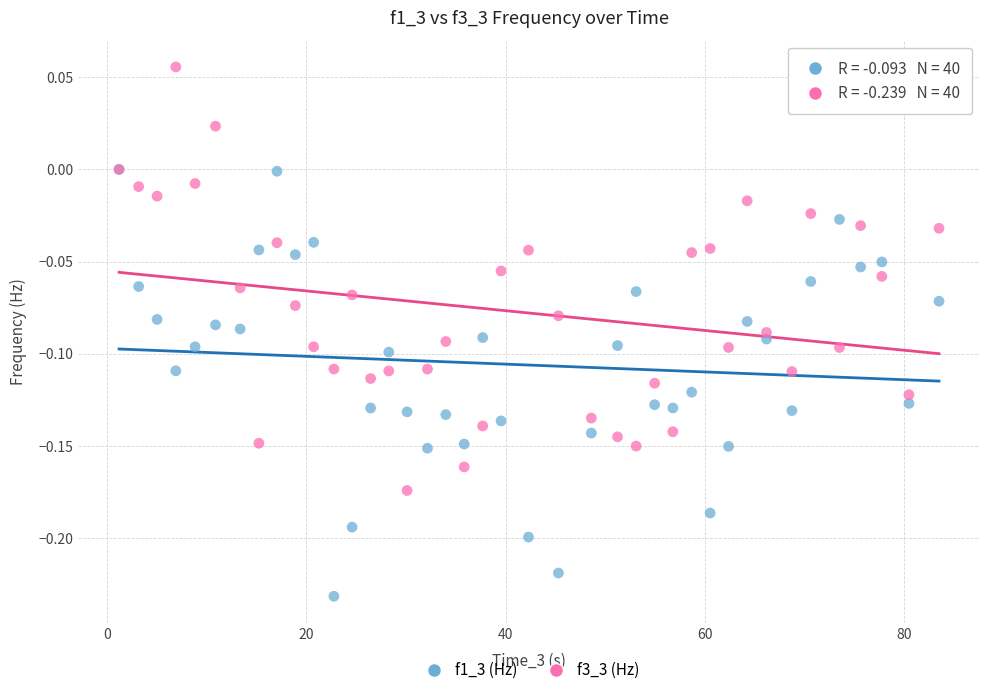

What are all the series names shown in the legend?

f1_3 (Hz), f3_3 (Hz)